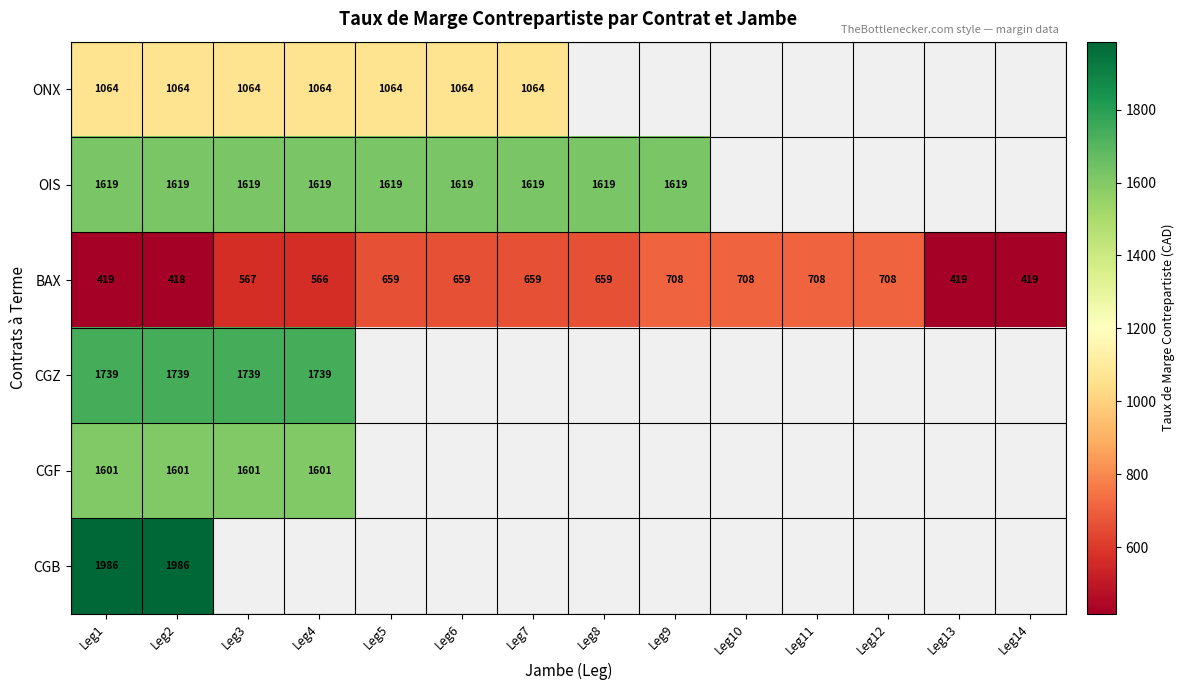

At how many categories does at least one series exceed 479?

12